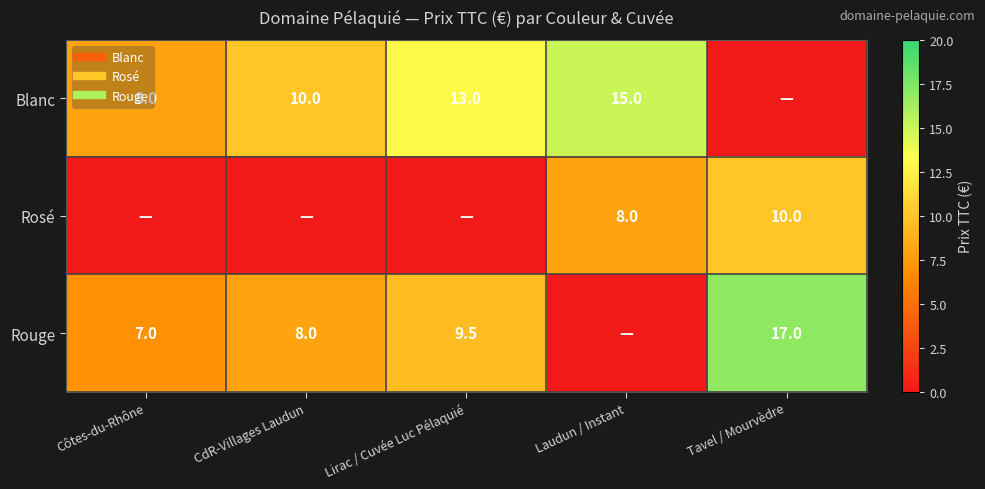

True or false: Rouge has a value of 10.4 at Côtes-du-Rhône.

False